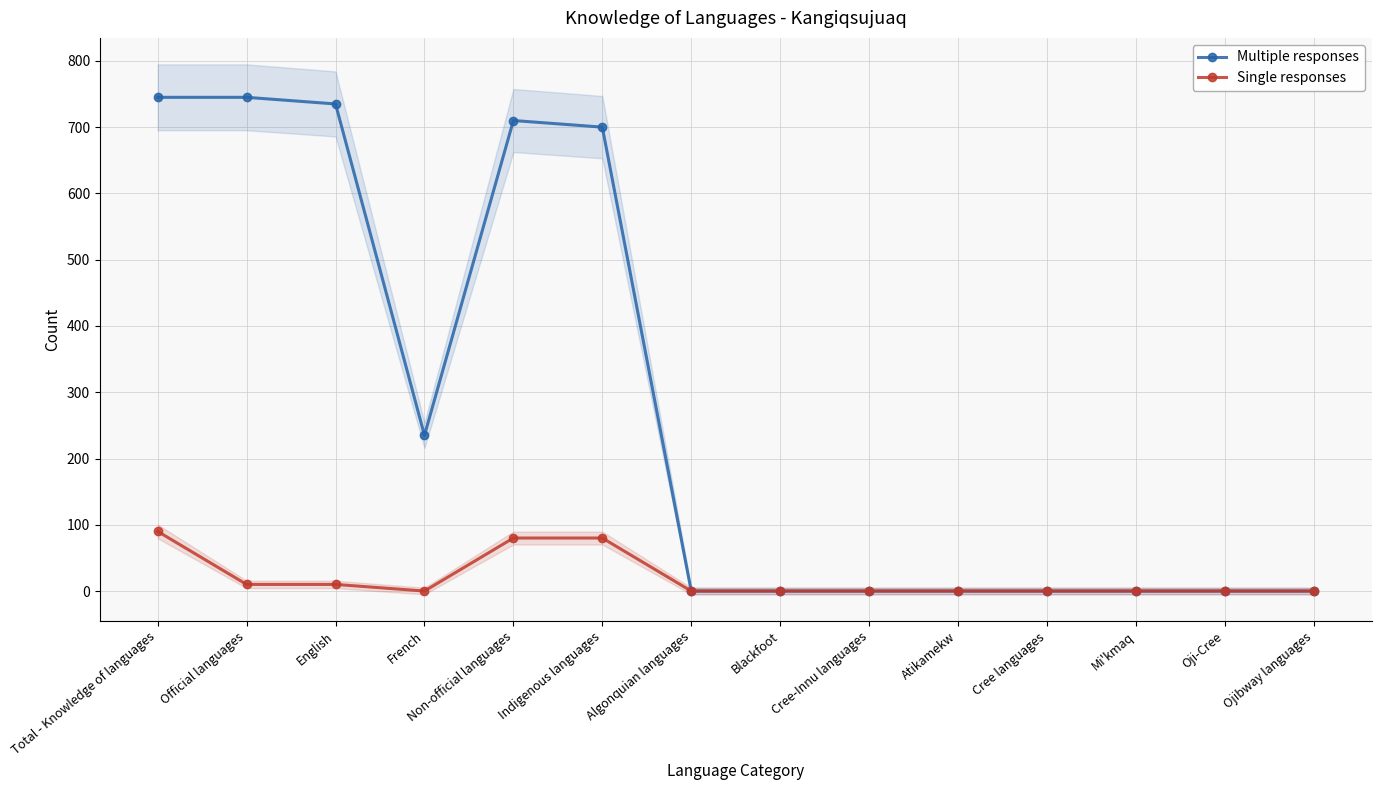

Between Official languages and Ojibway languages, which is larger?

Official languages